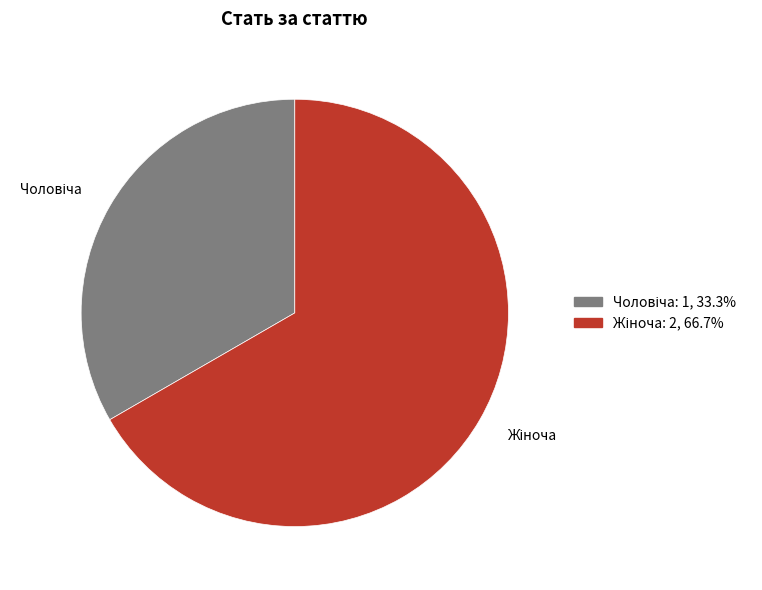

Does any single category account for the majority?

Yes